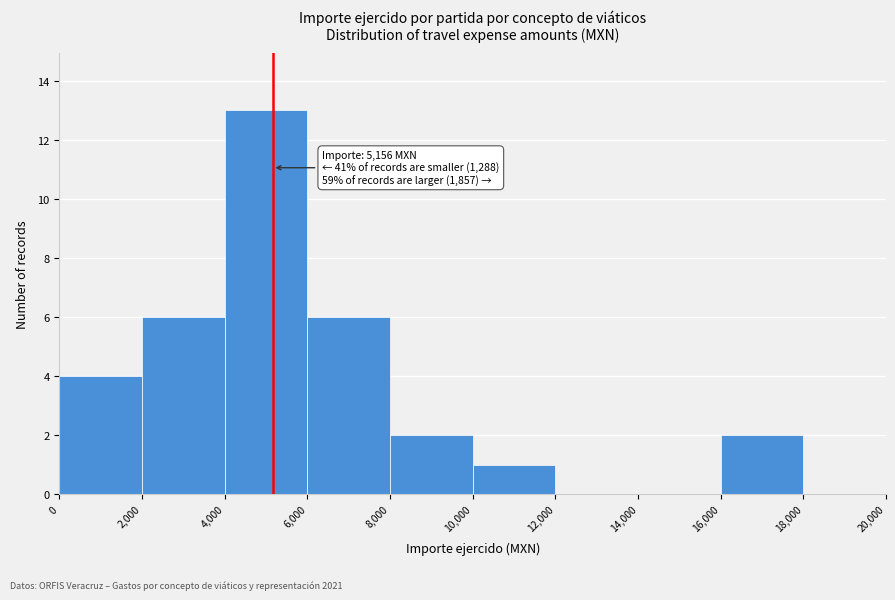

Over which range of the x-axis is the bar tallest?

4,000 to 6,000